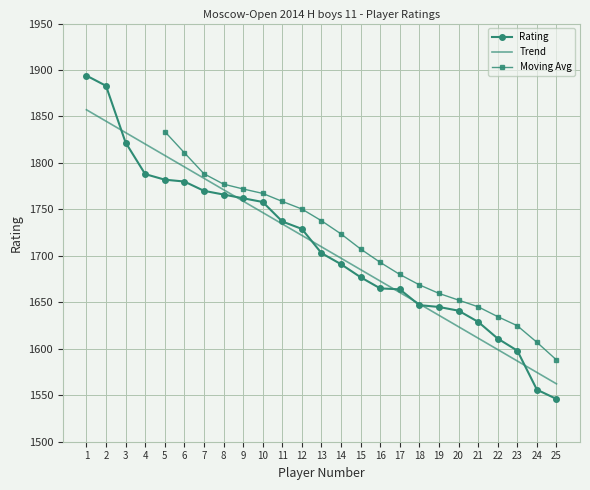

What is the sum of all values?

42744